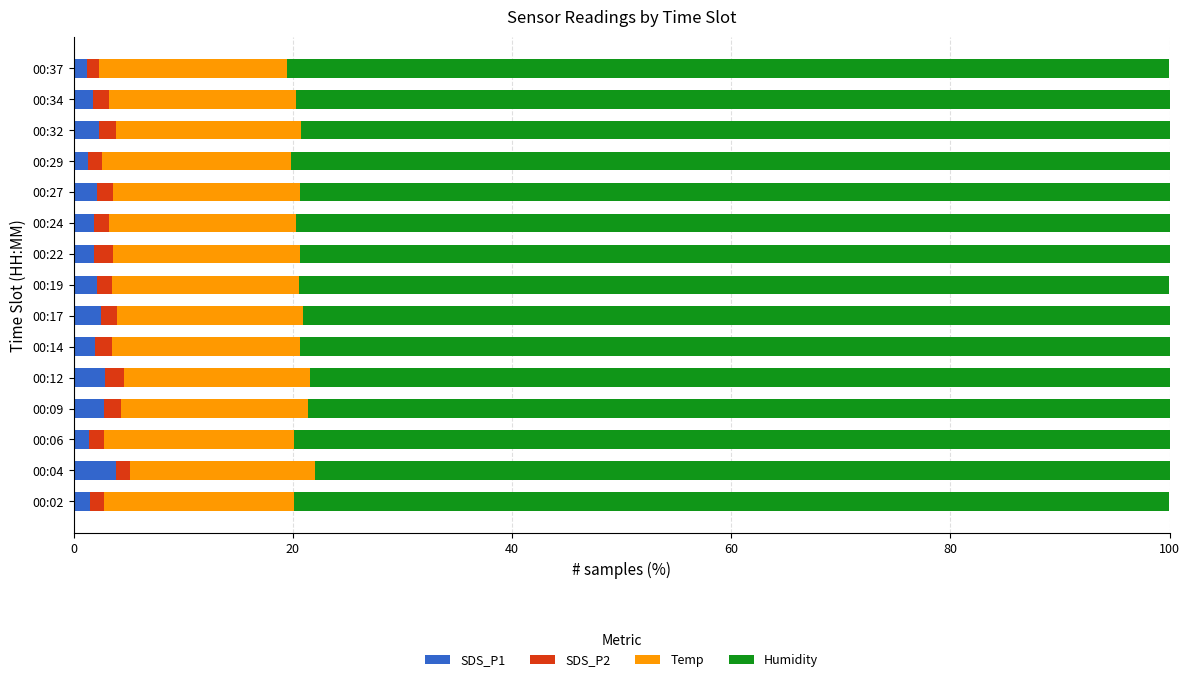

What is the difference between the maximum and minimum values in the SDS_P1 series?

2.6